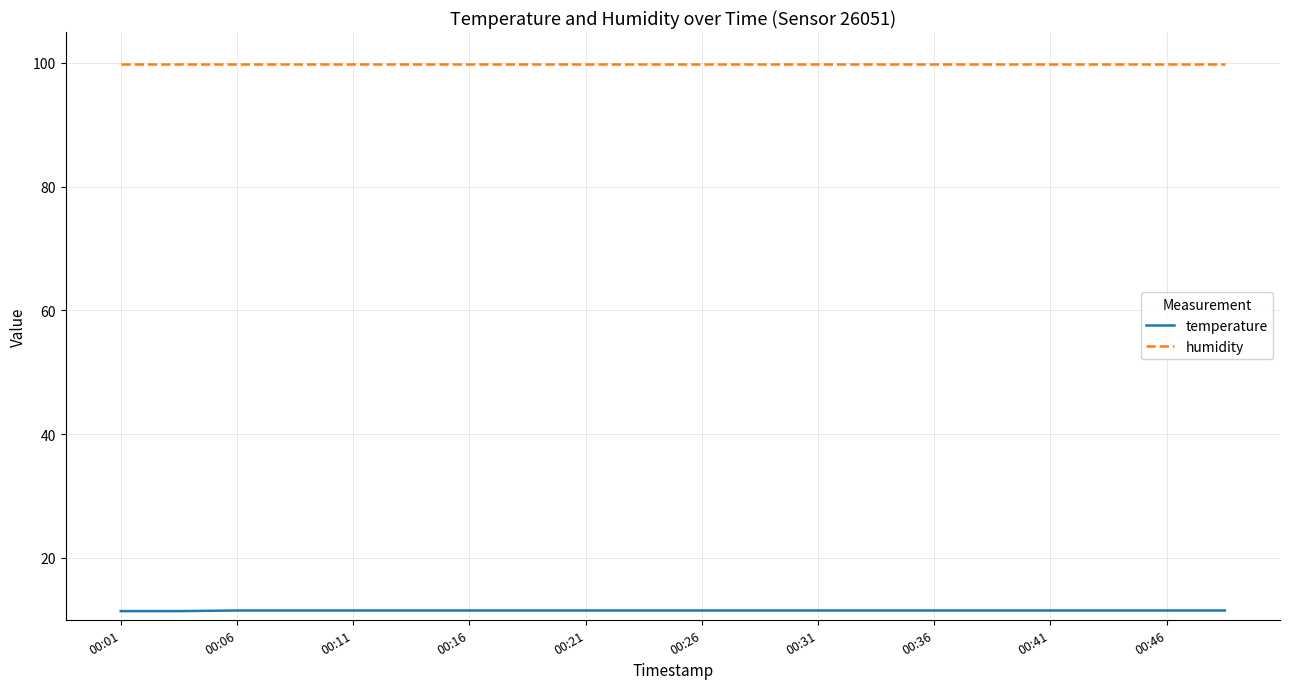

List the series in order of their peak value, highest first.

humidity, temperature